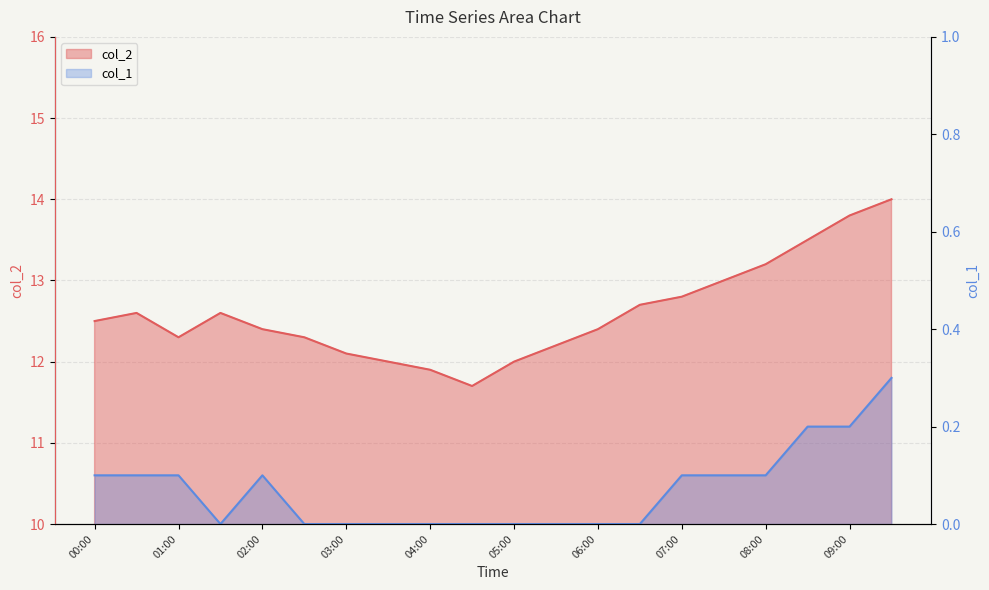

How many interior local peaks does the col_2 series have?

2